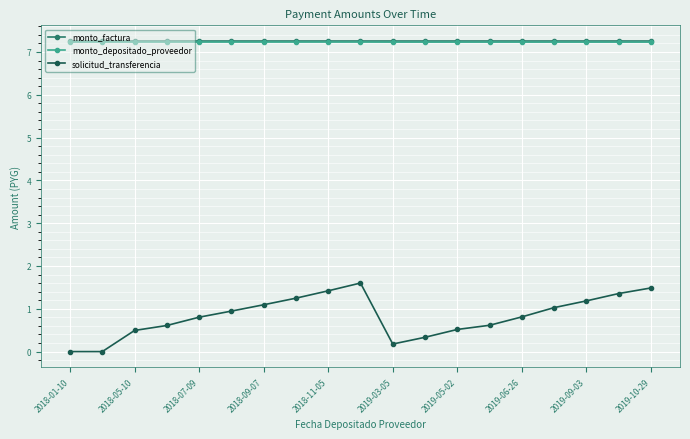

What is the value of the monto_depositado_proveedor point at the 16th from the left?

7.2